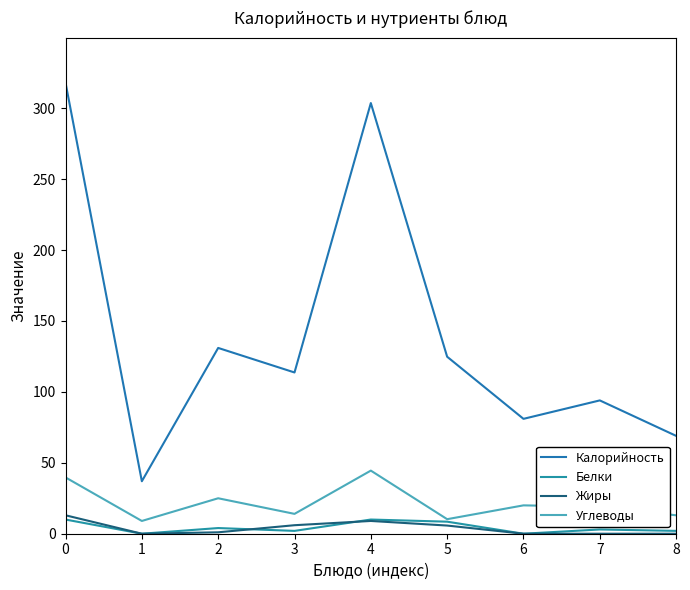

Reading left to right, transcribe all the data shown in this chart.

Калорийность: 0=318.0	1=37.0	2=131.0	3=113.7	4=303.7	5=124.8	6=81.0	7=94.0	8=69.0
Белки: 0=10.0	1=0.0	2=4.0	3=2.0	4=10.0	5=8.5	6=0.0	7=3.0	8=2.0
Жиры: 0=13.0	1=0.0	2=1.0	3=6.0	4=9.0	5=5.8	6=0.0	7=0.0	8=0.0
Углеводы: 0=39.7	1=9.0	2=25.0	3=14.0	4=44.5	5=10.2	6=20.0	7=19.0	8=13.0